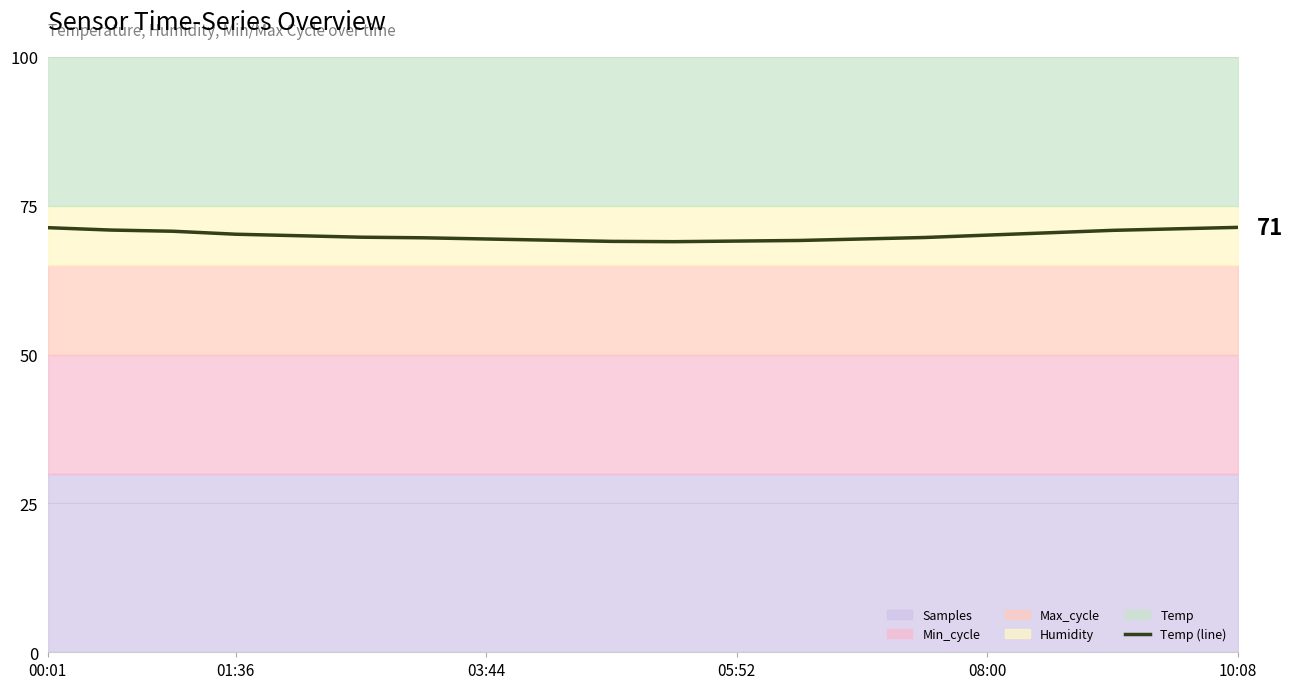

At which category does the chart reach its minimum across all series?

10